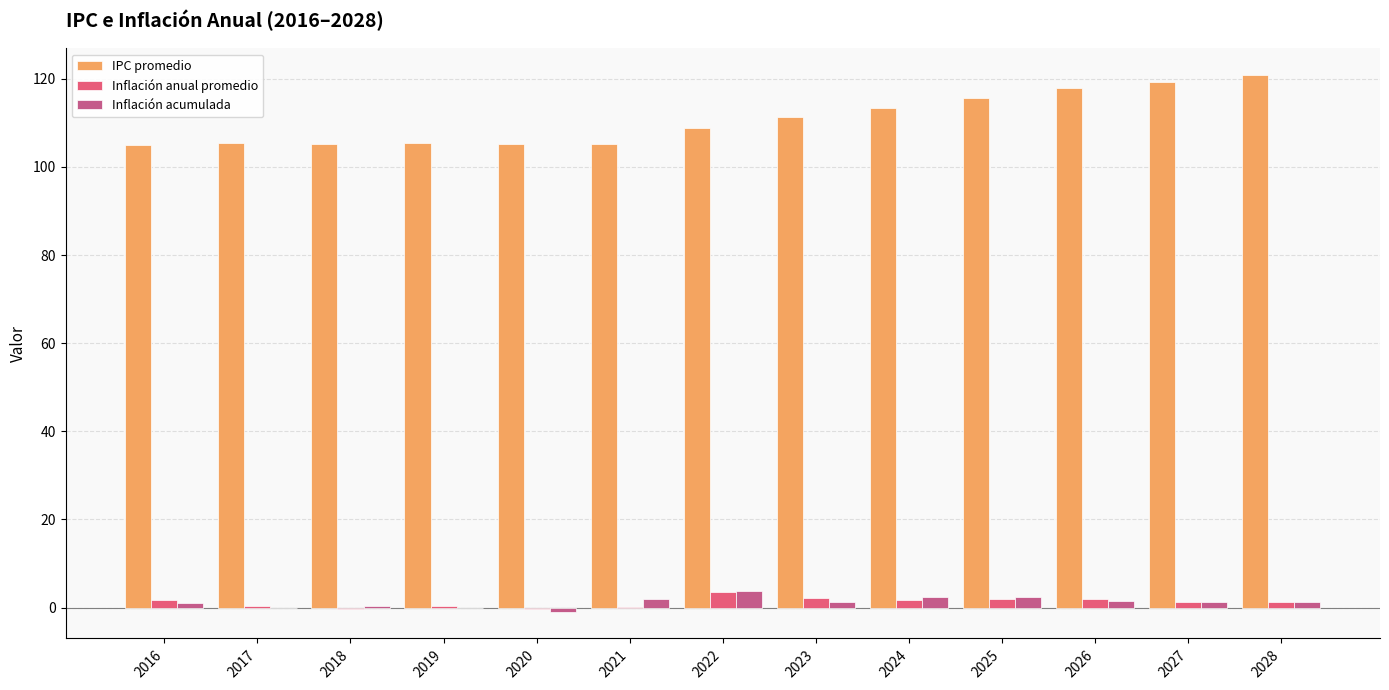

What is the difference between the IPC promedio values at 2028 and 2019?

15.3